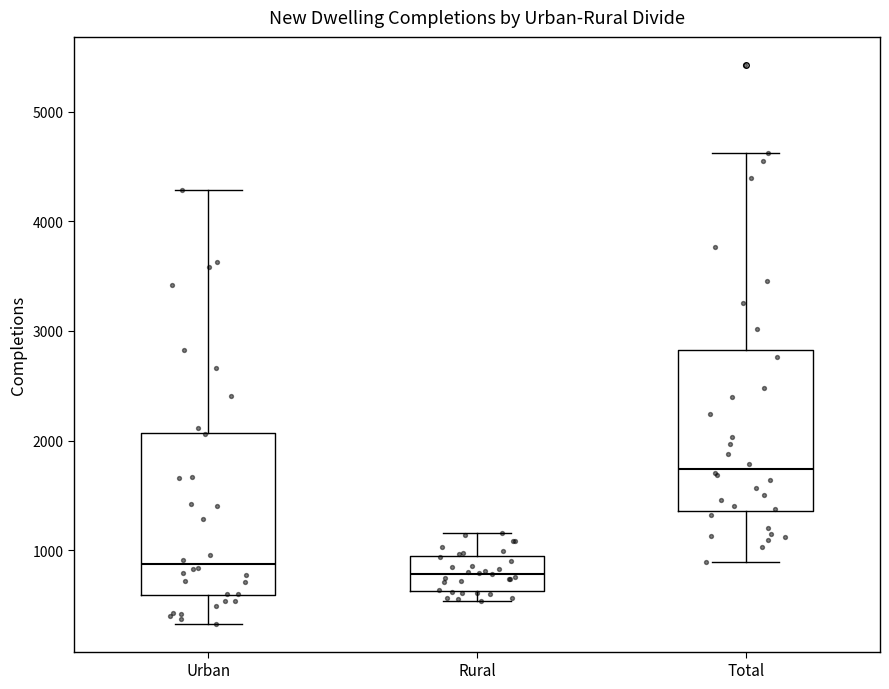

Where is the lower edge of the box for Rural on the y-axis? The values are not printed on the chart, so give them approximately, as read against the axis.

600